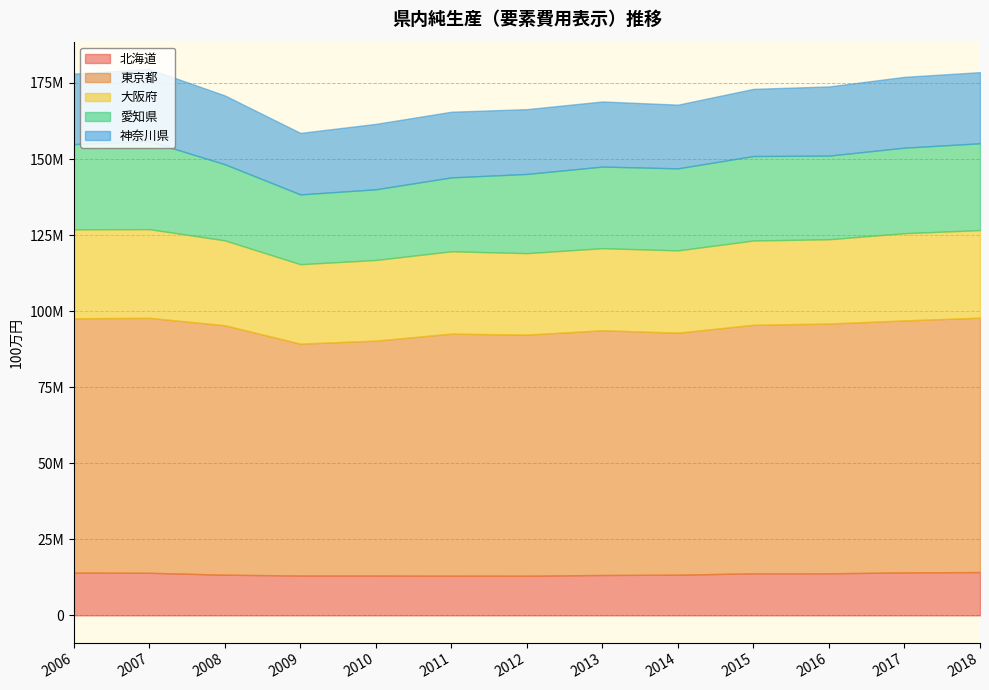

At which category is the sum across all series the highest?

2007